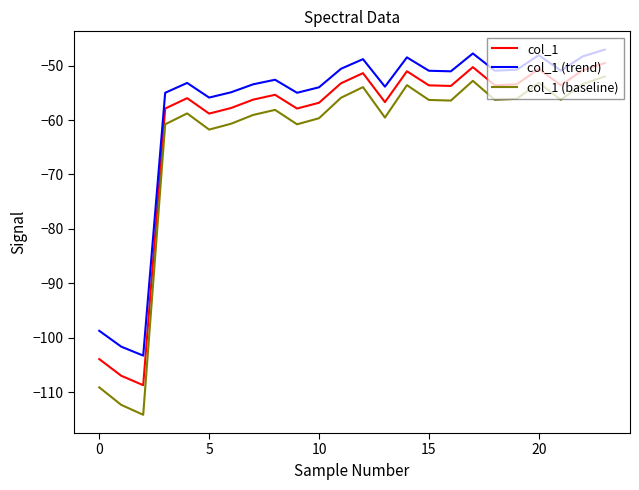

True or false: col_1 (baseline) and col_1 intersect in this chart.

False